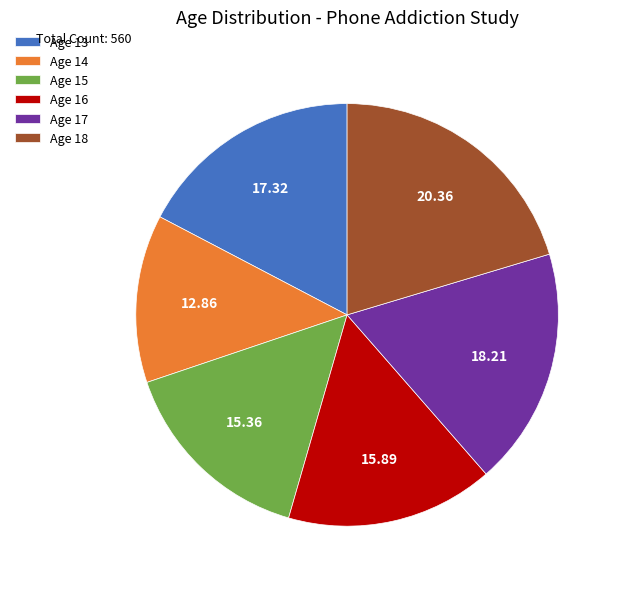

Combined, do Age 16 and Age 14 account for over 50%?

No